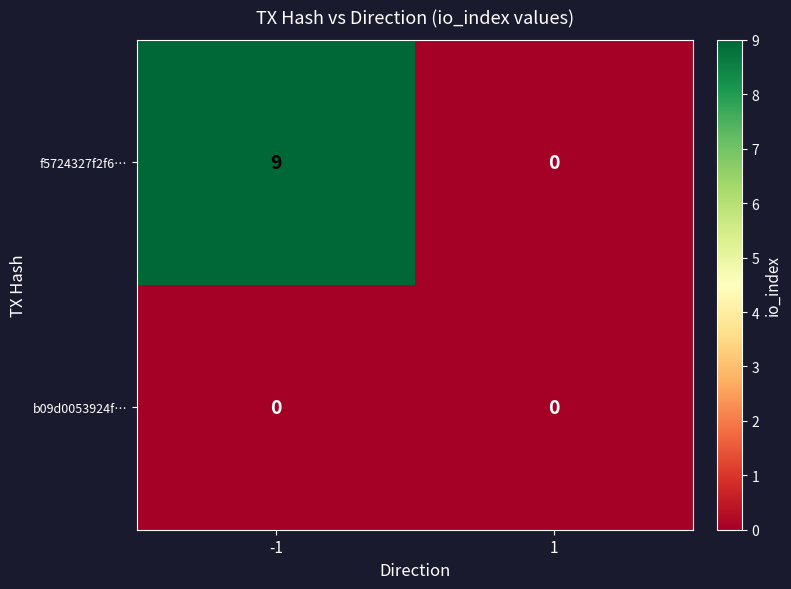

Which series has the largest total across all categories?

f5724327f2f6…